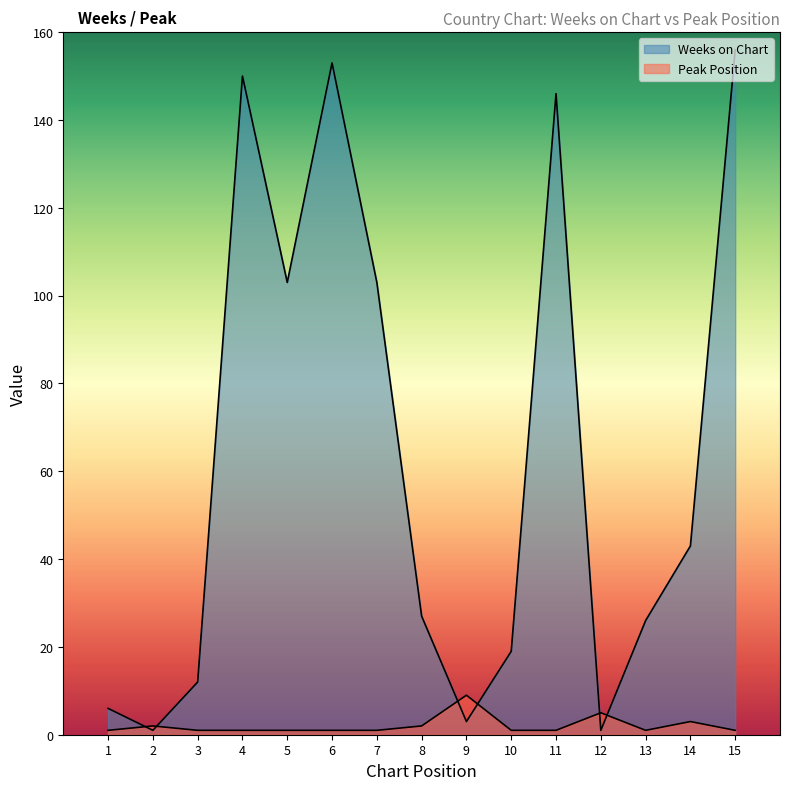

List the series in order of their overall mean, highest first.

Weeks on Chart, Peak Position